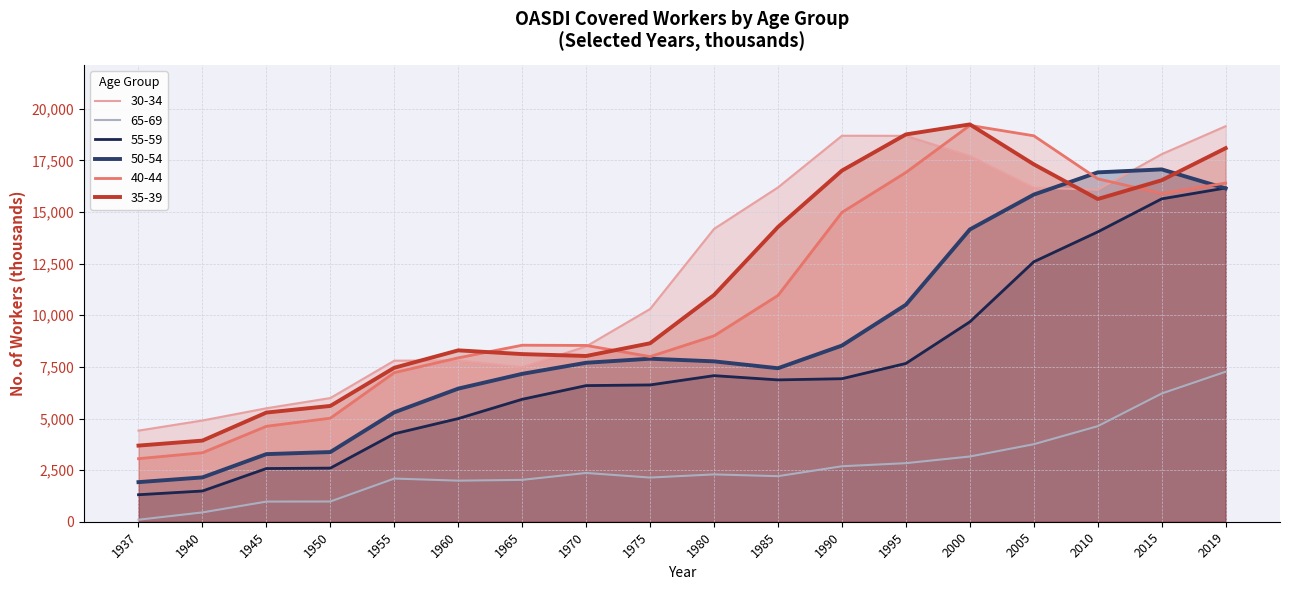

What are all the series names shown in the legend?

35-39, 40-44, 50-54, 55-59, 65-69, 30-34